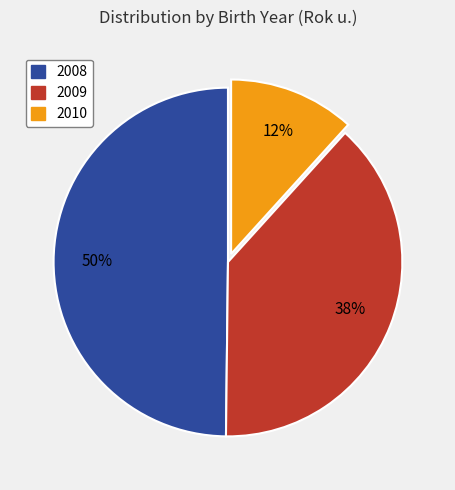

Rank the categories by value from highest to lowest.

2008, 2009, 2010